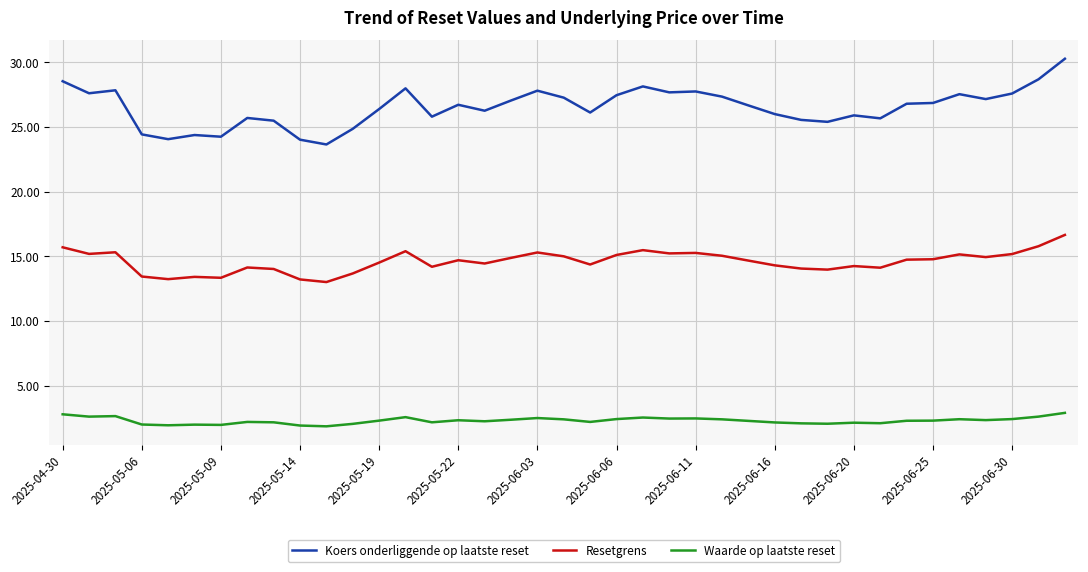

What is the maximum value shown in the chart?

30.3